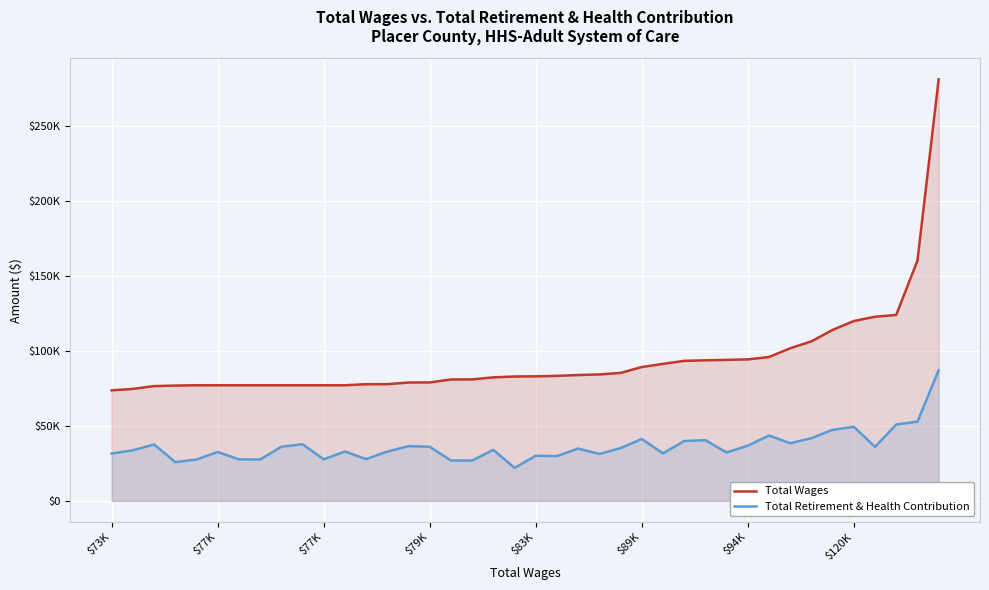

Rank the series by their average value, from highest to lowest.

Total Wages, Total Retirement & Health Contribution